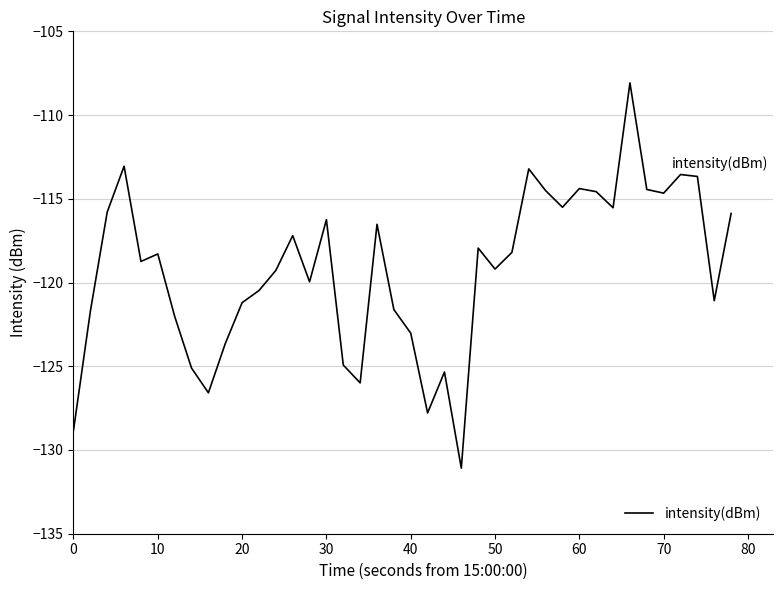

What is the smallest value displayed?

-131.1